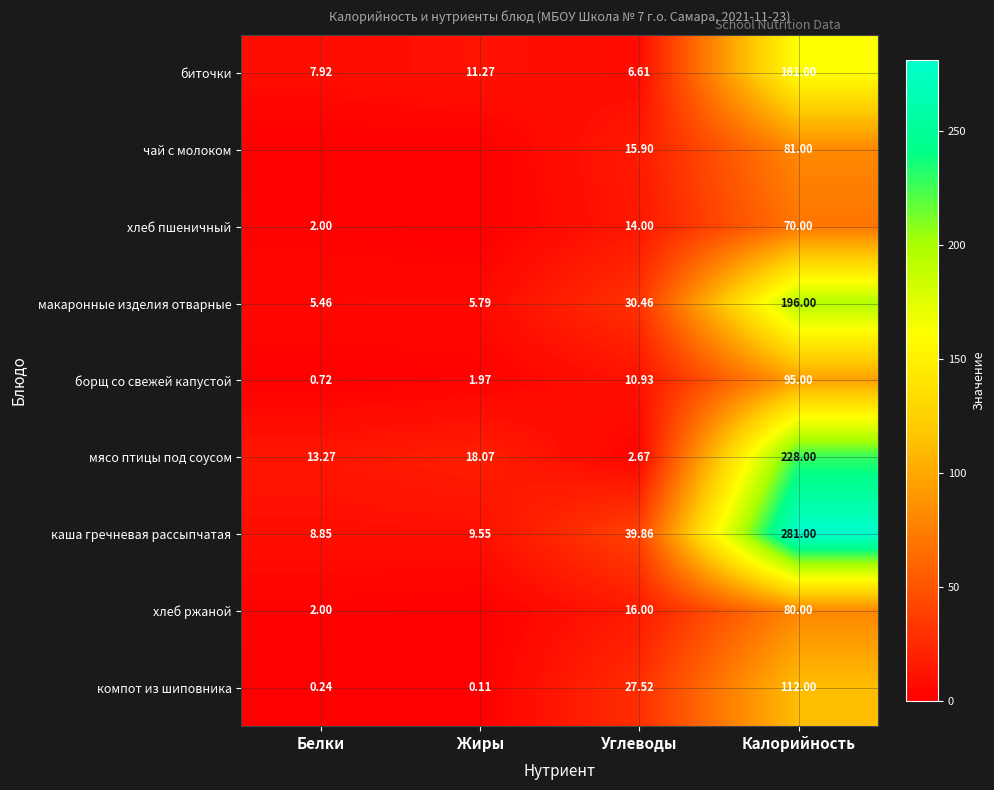

Between Углеводы and Калорийность, which series saw the biggest shift?

каша гречневая рассыпчатая